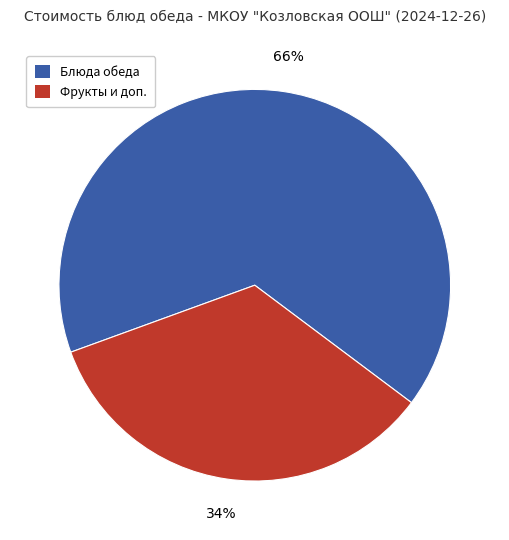

How many slices are in this pie chart?

2